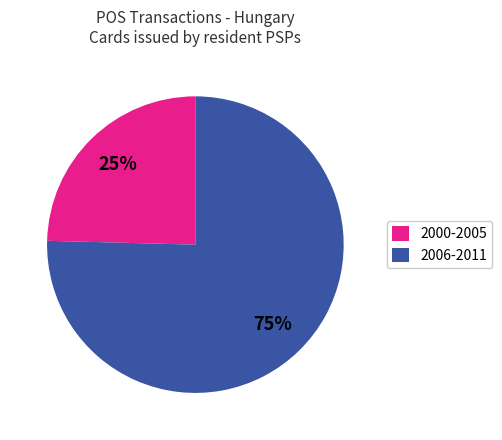

Is the sum of 2000-2005 and 2006-2011 greater than half?

Yes